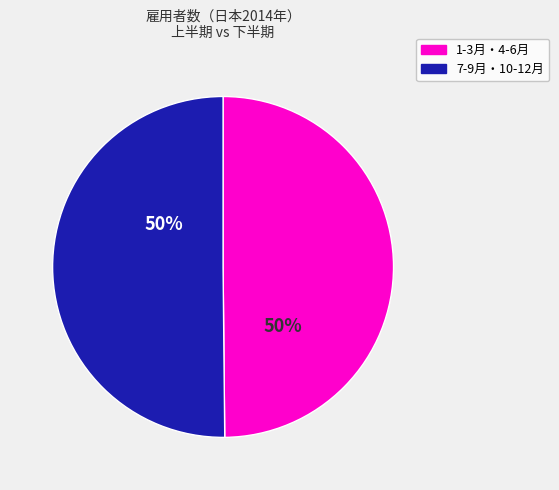

To the nearest percent, what is the average slice percentage?

50%